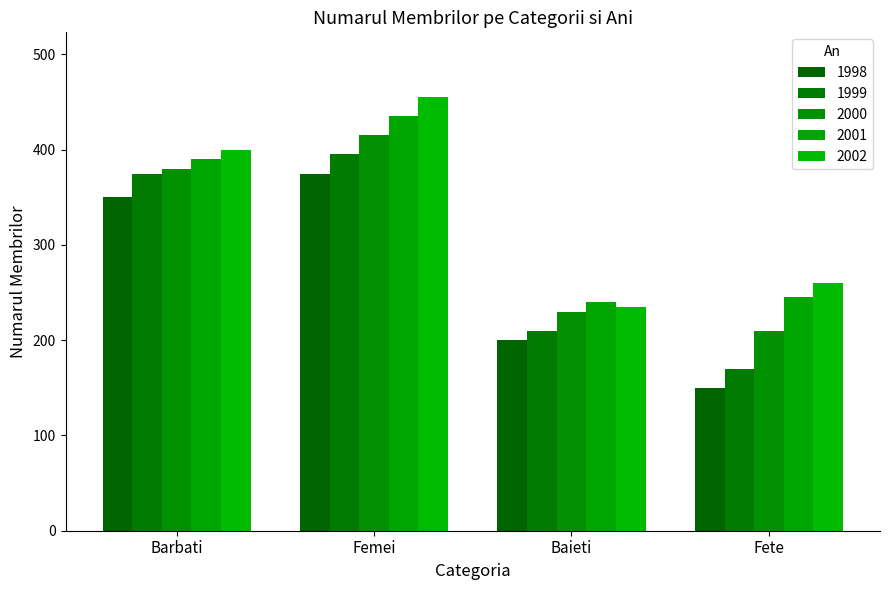

List the labels in order of 2000 value, smallest first.

Fete, Baieti, Barbati, Femei